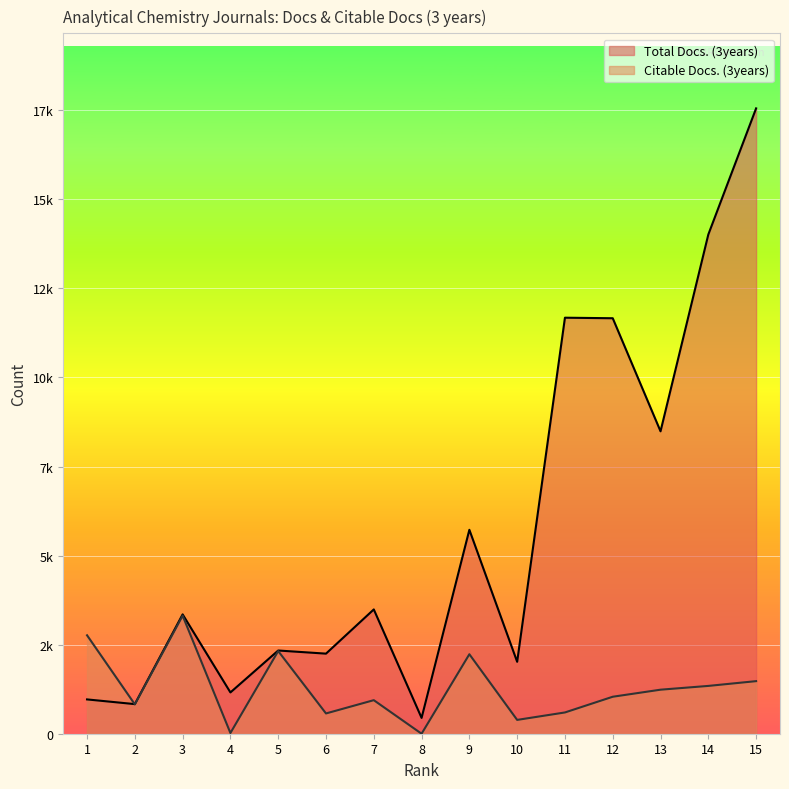

What is the difference between the second highest and second lowest values in the Total Docs. (3years) series?

13182